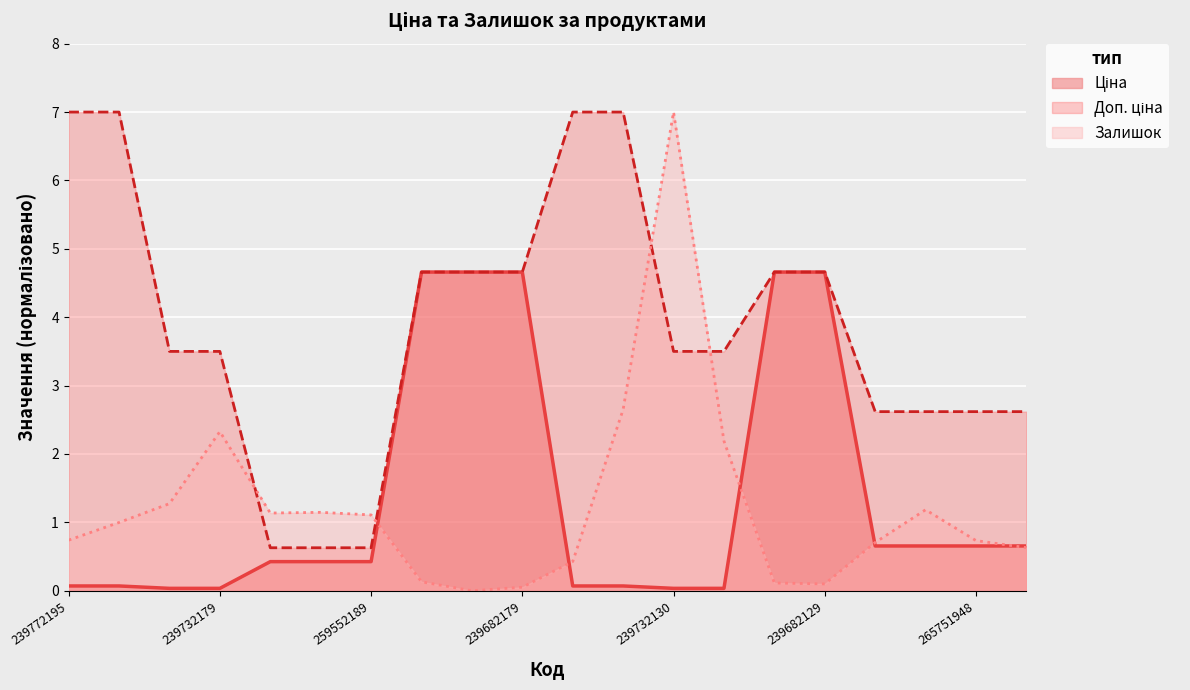

What is the sum of all Доп. ціна values?

77.7